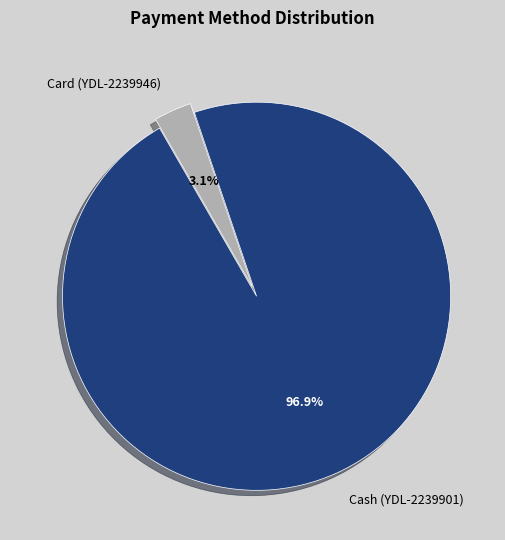

Which slice represents more than half of the pie?

Cash (YDL-2239901)